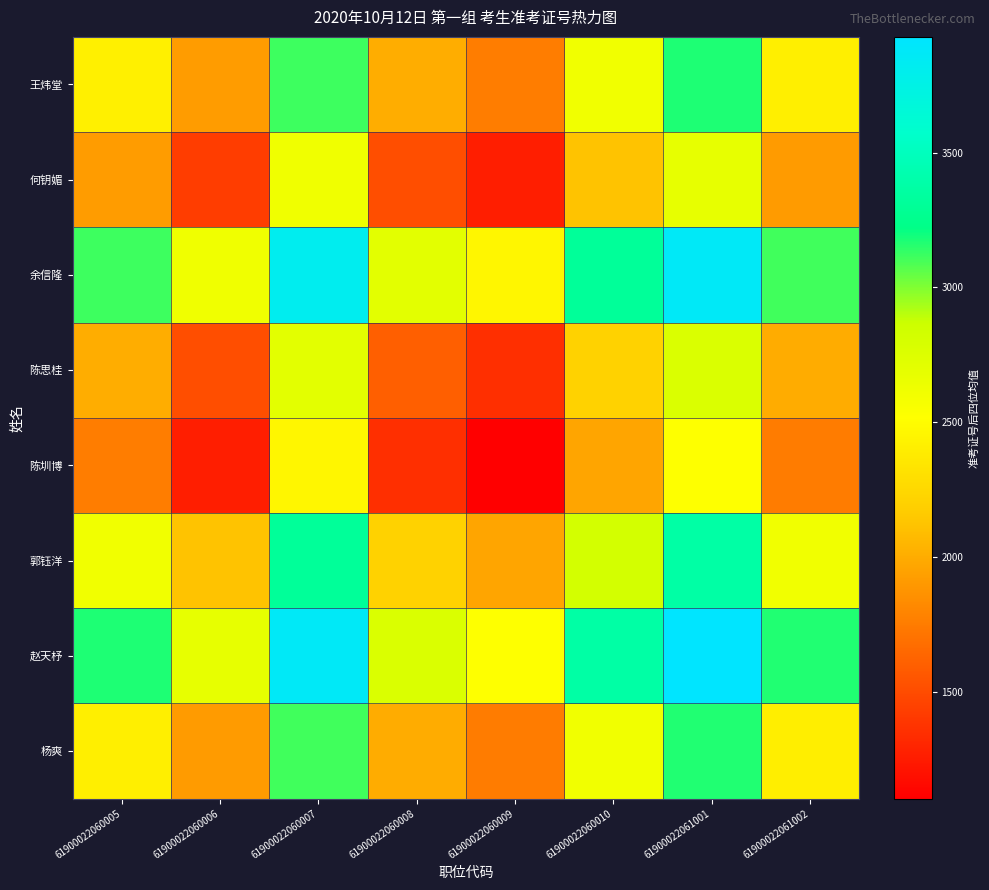

What is the spread (max minus min) of values at 61900022061001?

1413.5